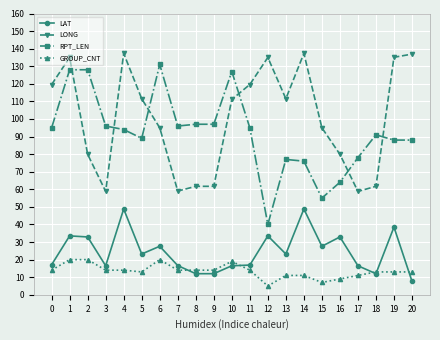

The RPT_LEN series shows 26.8 at 12. True or false?

False